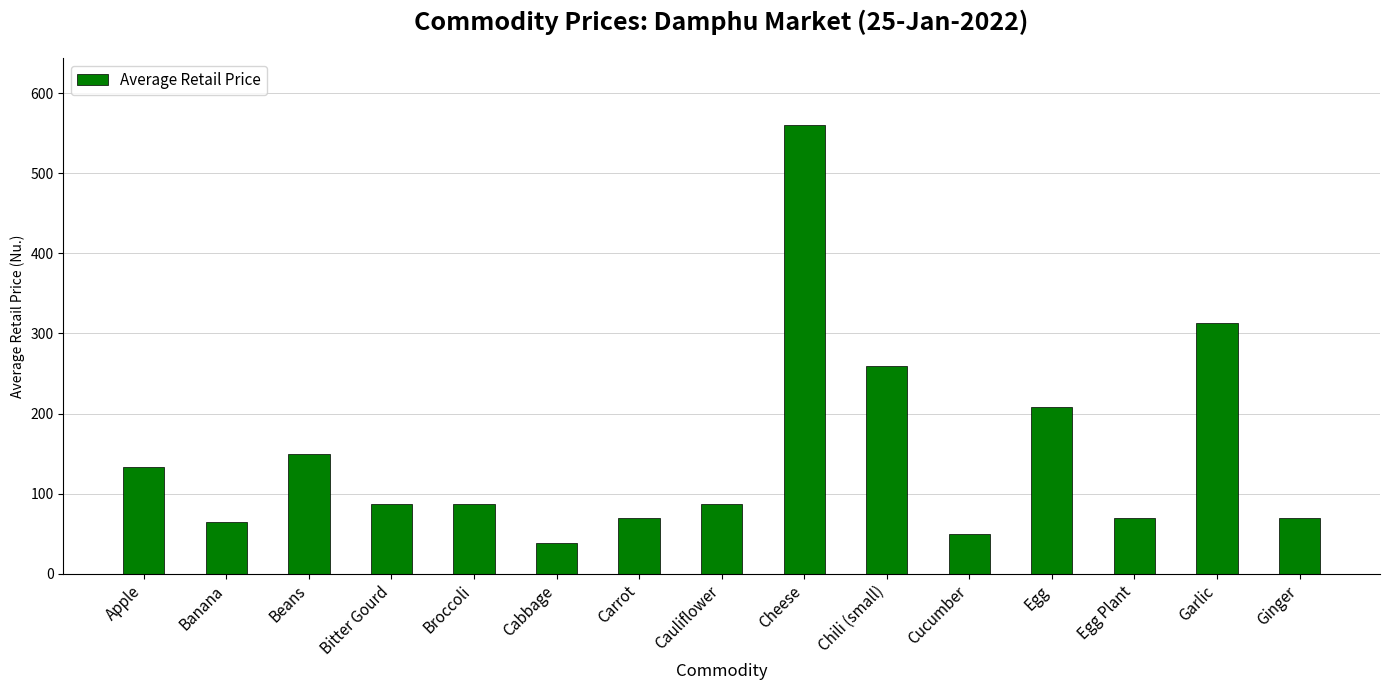

Between Beans and Garlic, which is larger?

Garlic